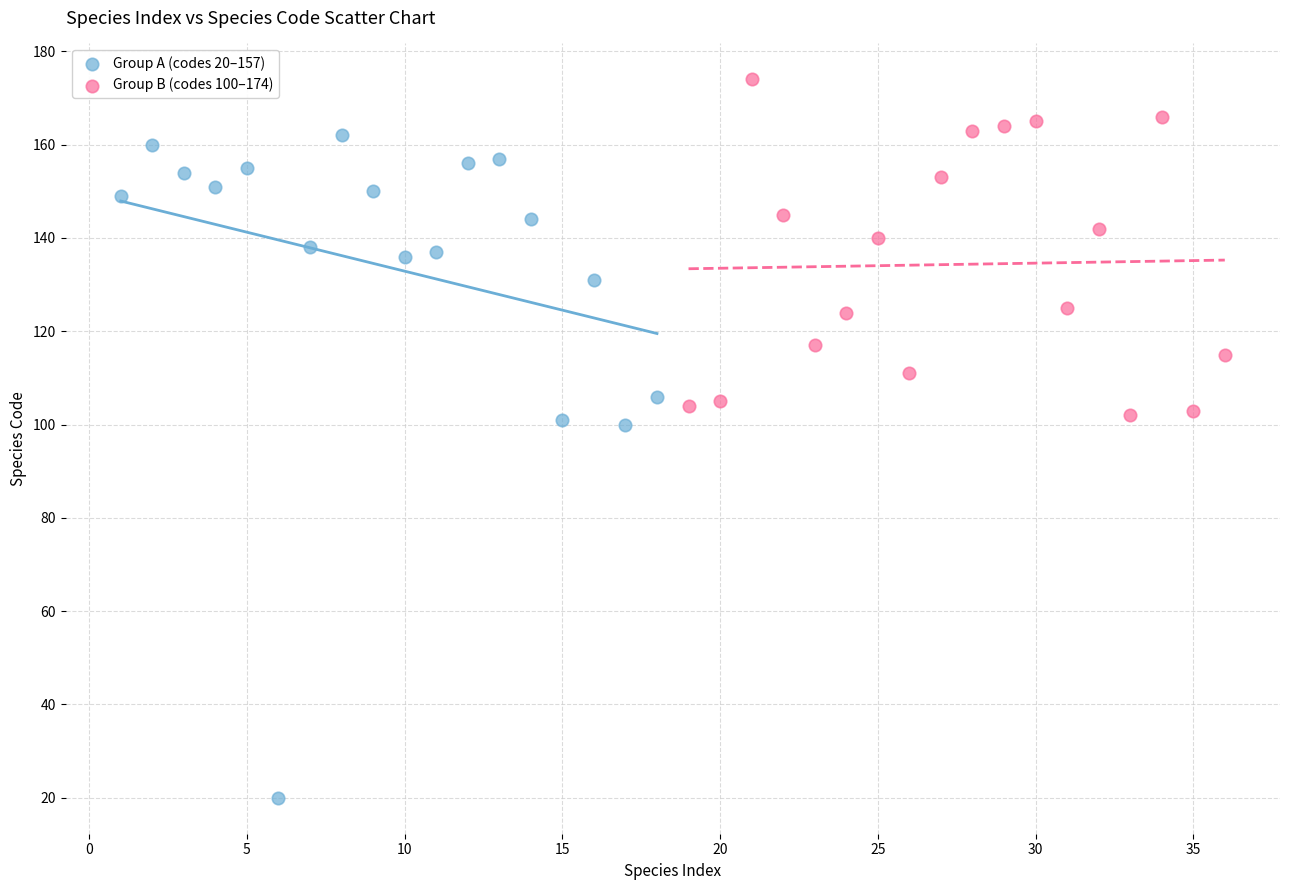

Which series contains the lowest Y value?

Group A (codes 20–157)